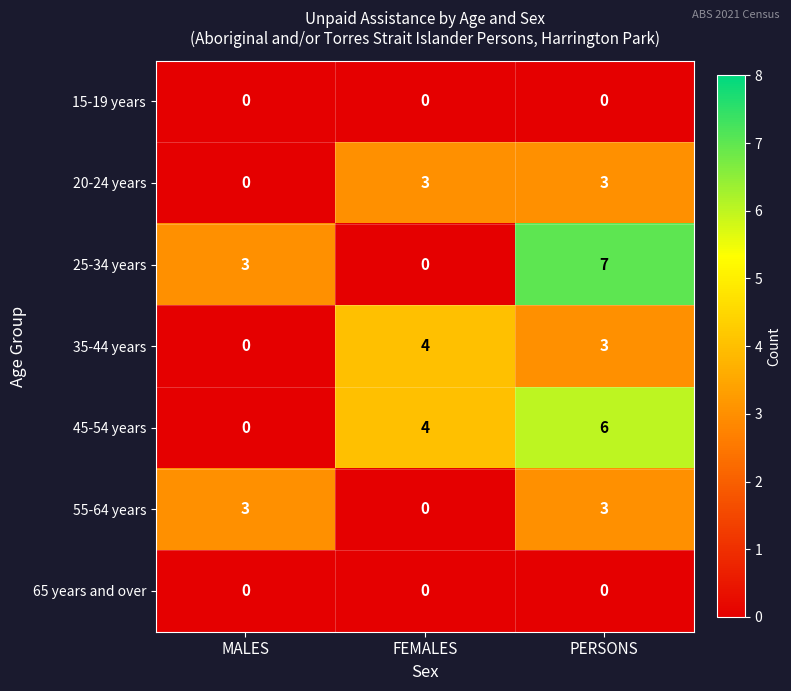

What is the maximum value shown in the chart?

7